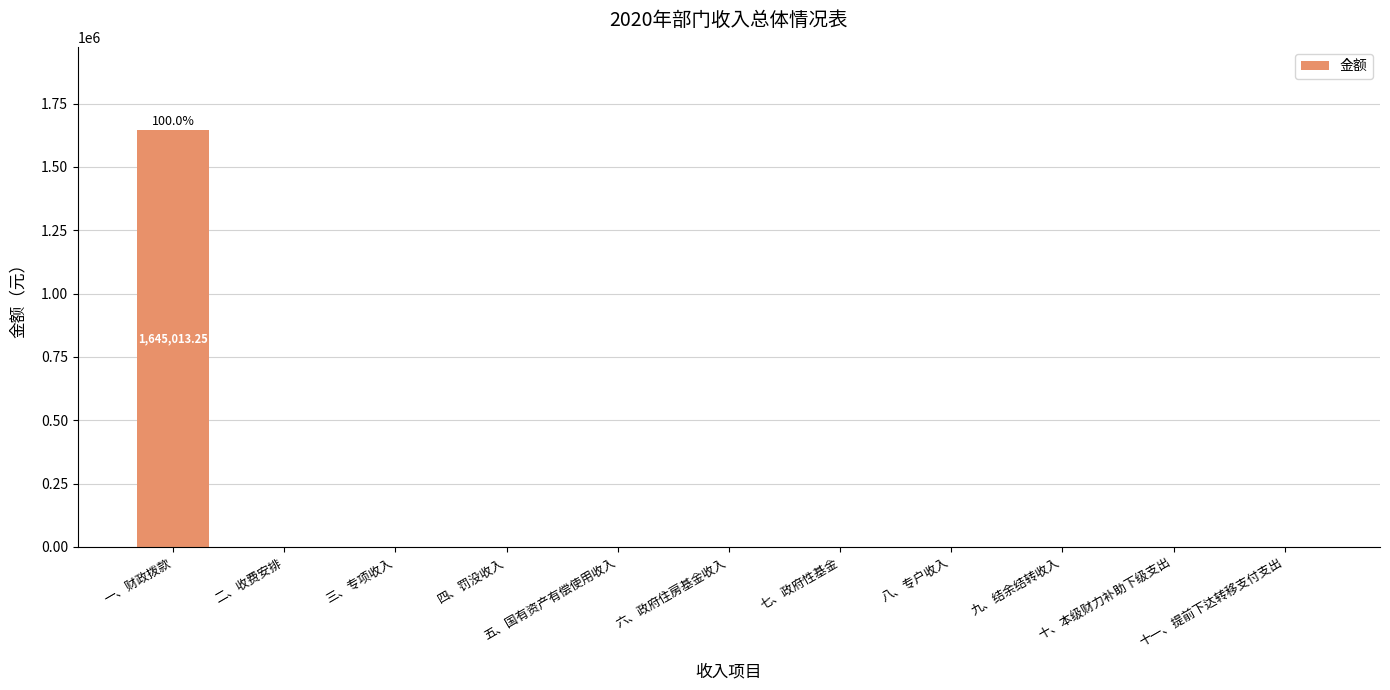

The chart shows a value of 1097866.9 at 一、财政拨款. True or false?

False